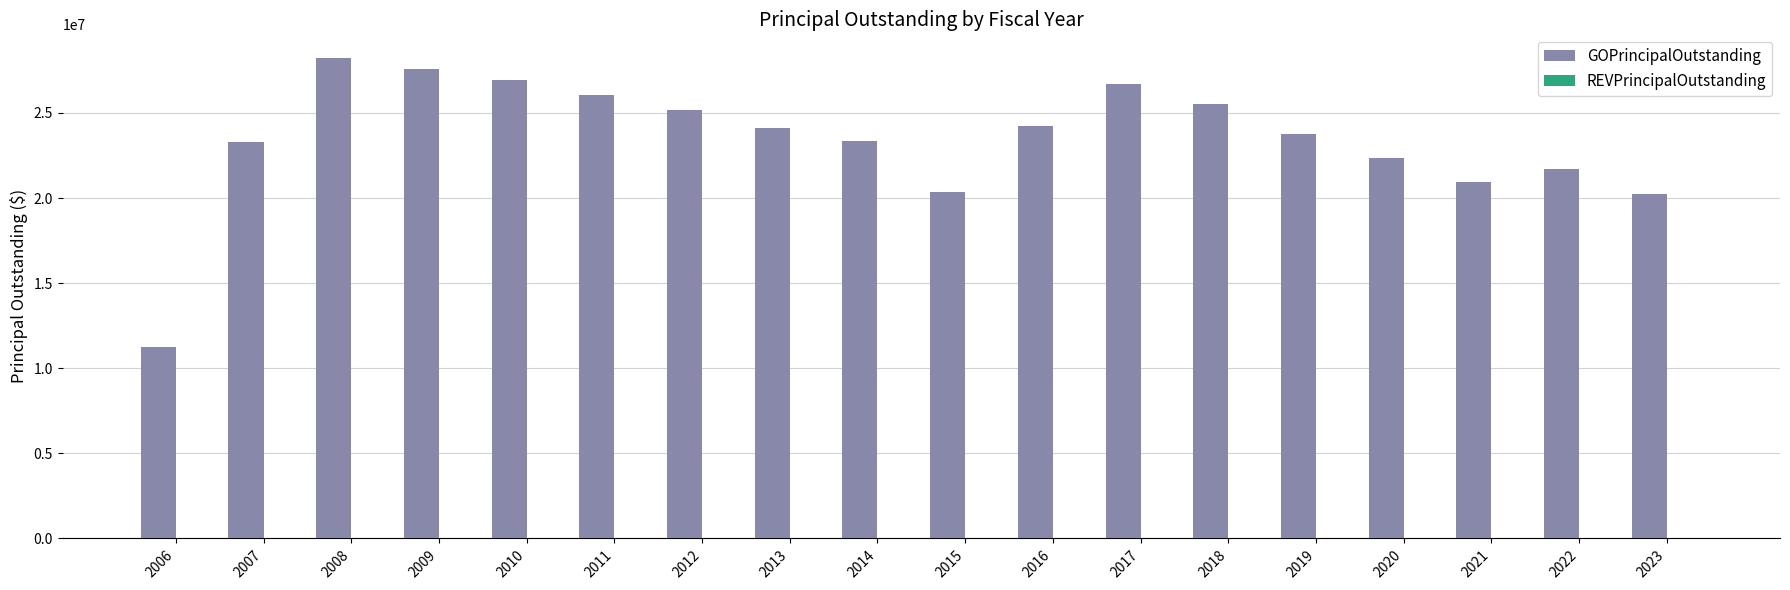

What is the minimum value shown in the chart?

11240000